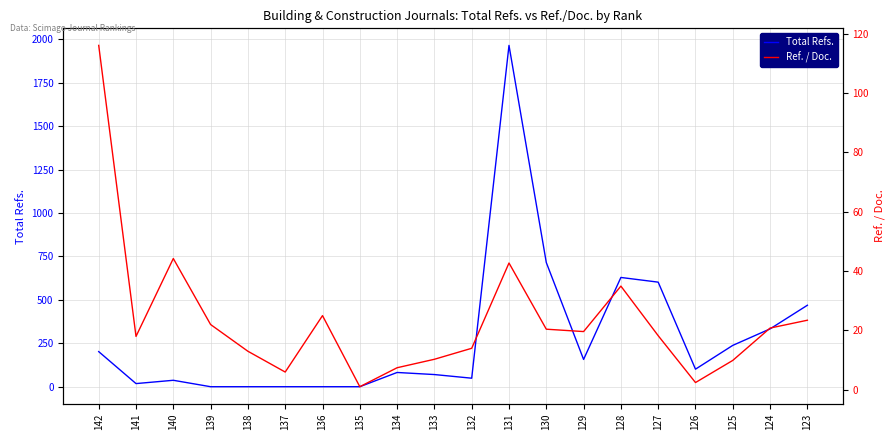

Is the value of Total Refs. at 126 greater than the value of Ref. / Doc. at 141?

Yes